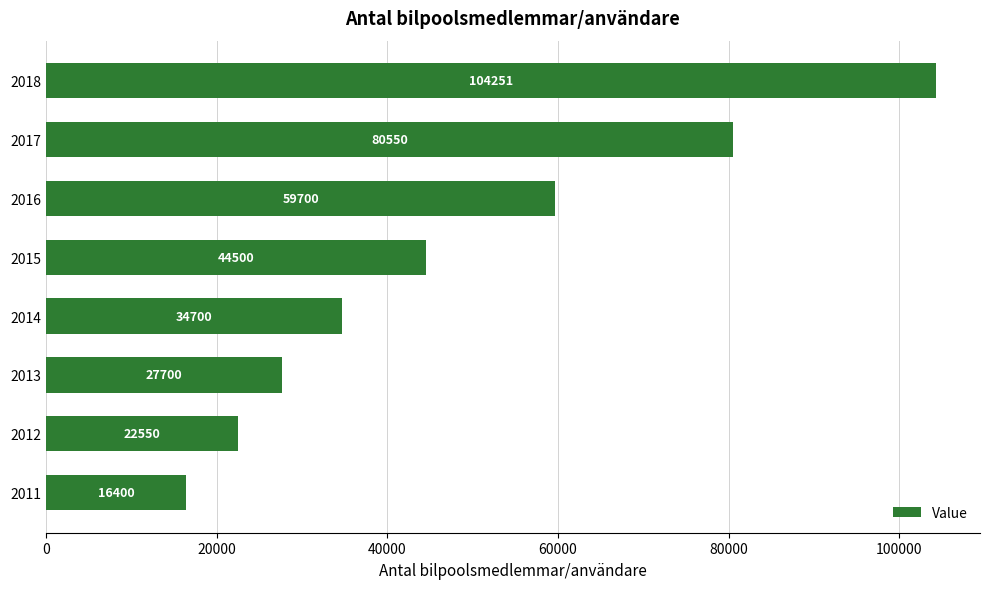

What is the minimum value shown in the chart?

16400